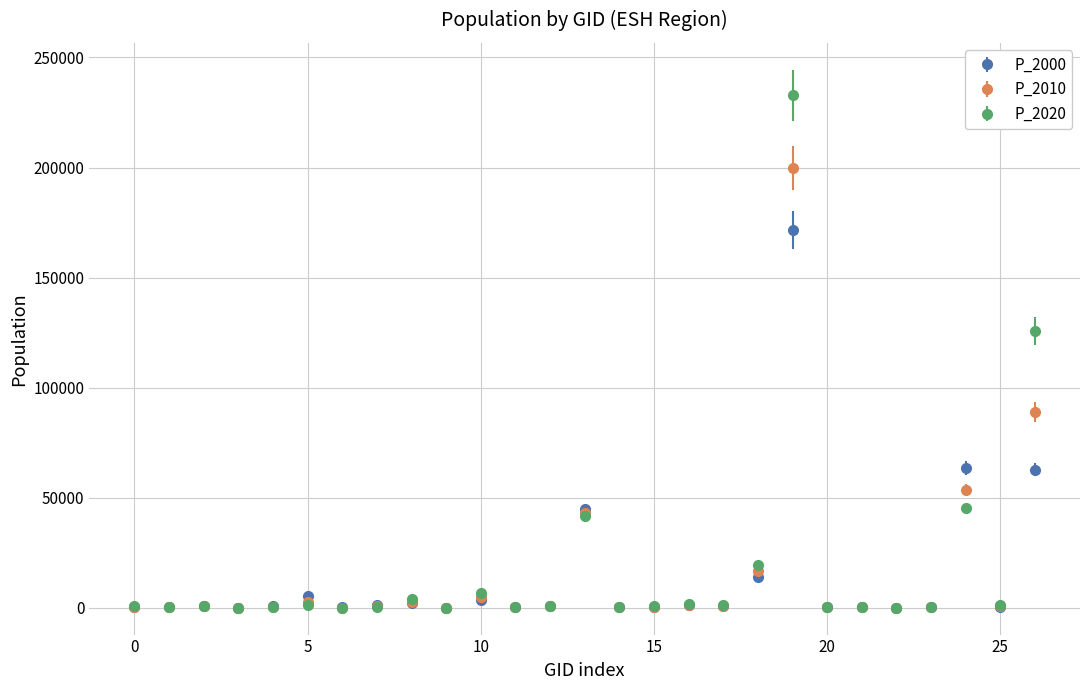

What is the value of the P_2020 point at the 11th from the left?

6778.9